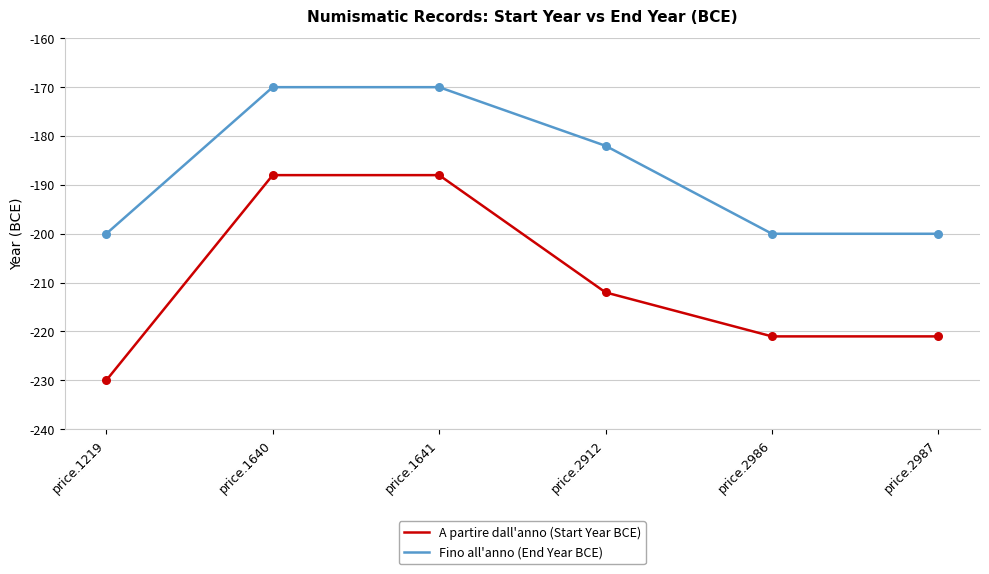

What is the total value across all series at price.2987?

-421